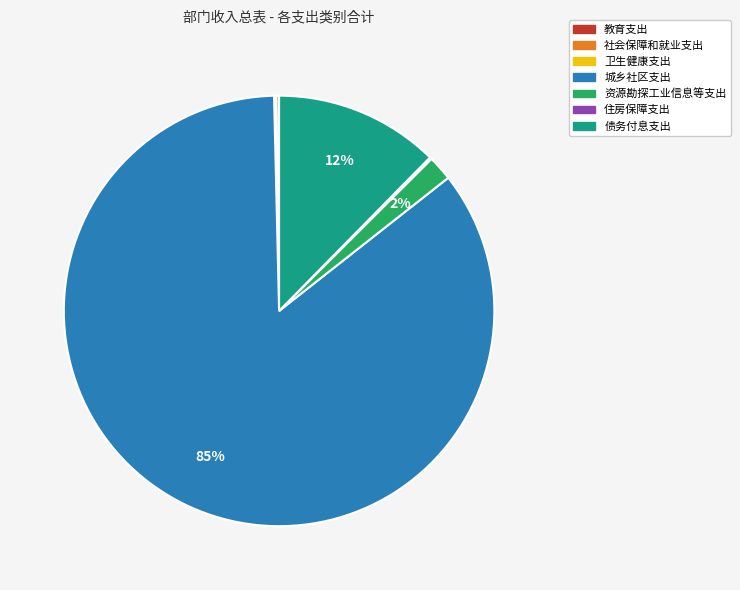

Which category accounts for the majority?

城乡社区支出